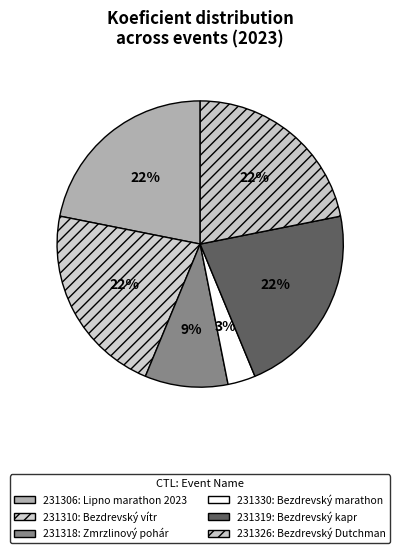

Combined, do 231326 and 231330 account for over 50%?

No